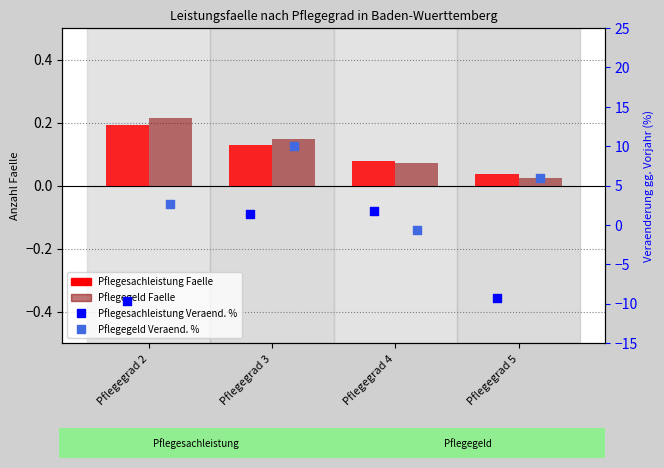

At how many categories does at least one series exceed -6?

4